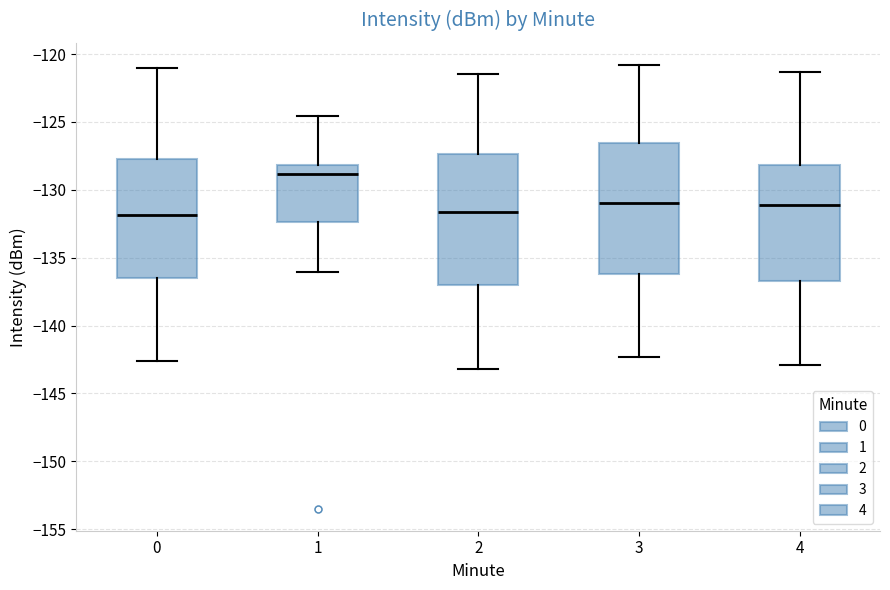

Reading left to right, read every box against the y-axis: the position of its median line, the range the box covers, and the ends of its whiskers. The values are not printed on the chart, so give them approximately, as read against the axis.

0: median -132.0, box -136.5 to -127.5, whiskers -142.5 to -121.0
1: median -129.0, box -132.5 to -128.0, whiskers -136.0 to -124.5
2: median -131.5, box -137.0 to -127.5, whiskers -143.0 to -121.5
3: median -131.0, box -136.0 to -126.5, whiskers -142.5 to -121.0
4: median -131.0, box -136.5 to -128.0, whiskers -143.0 to -121.5